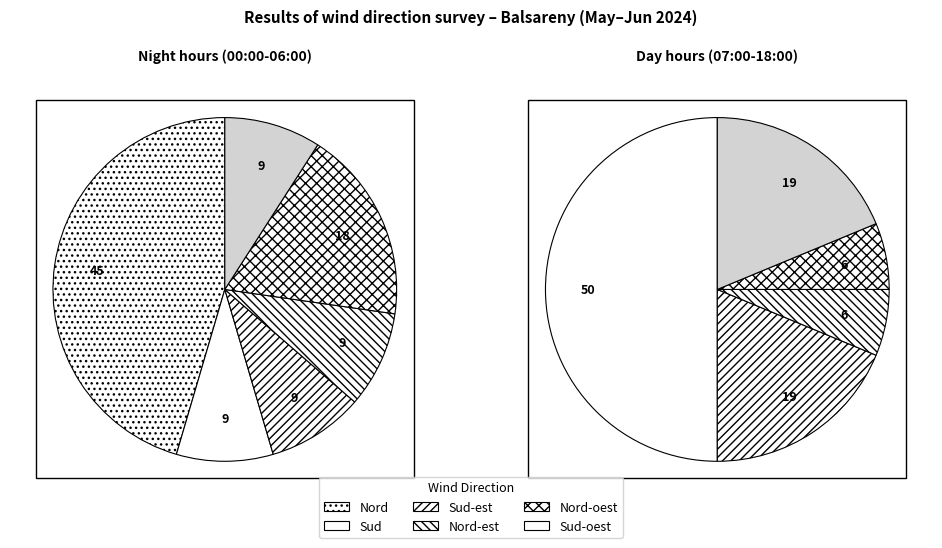

Which slice is the smallest?

Nord-est